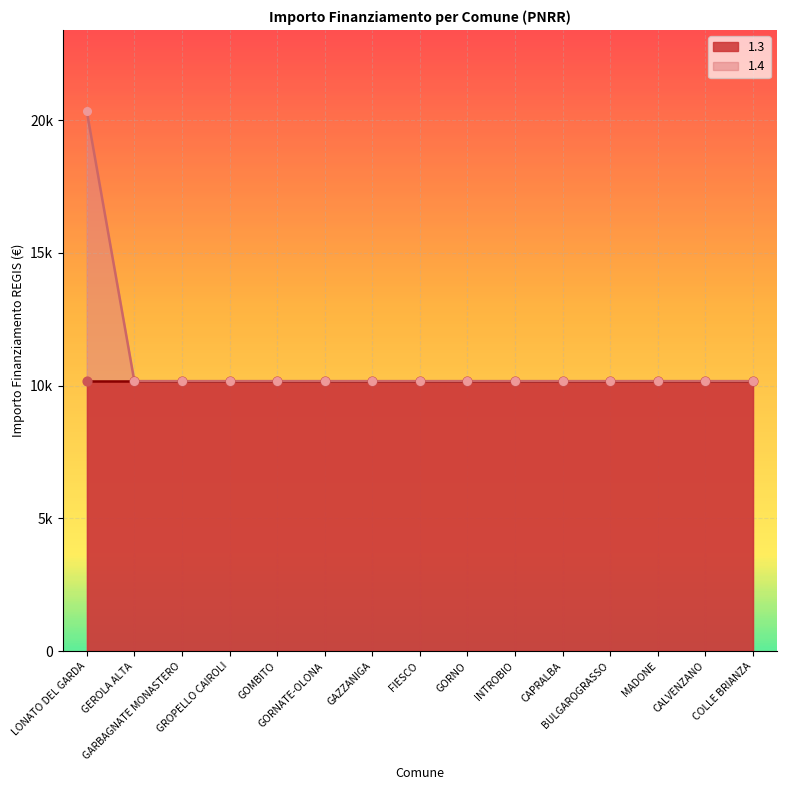

What is the ratio of the value at LONATO DEL GARDA to the value at CALVENZANO?

2.0